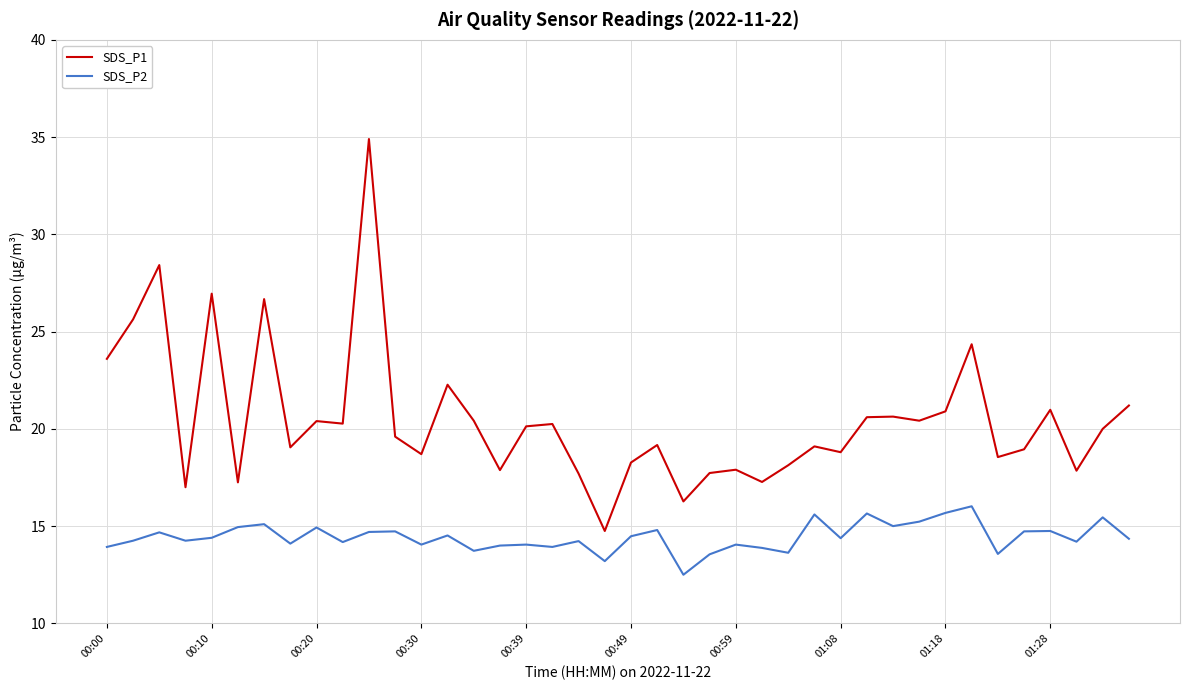

What is the lowest value of the SDS_P1 series?

14.8